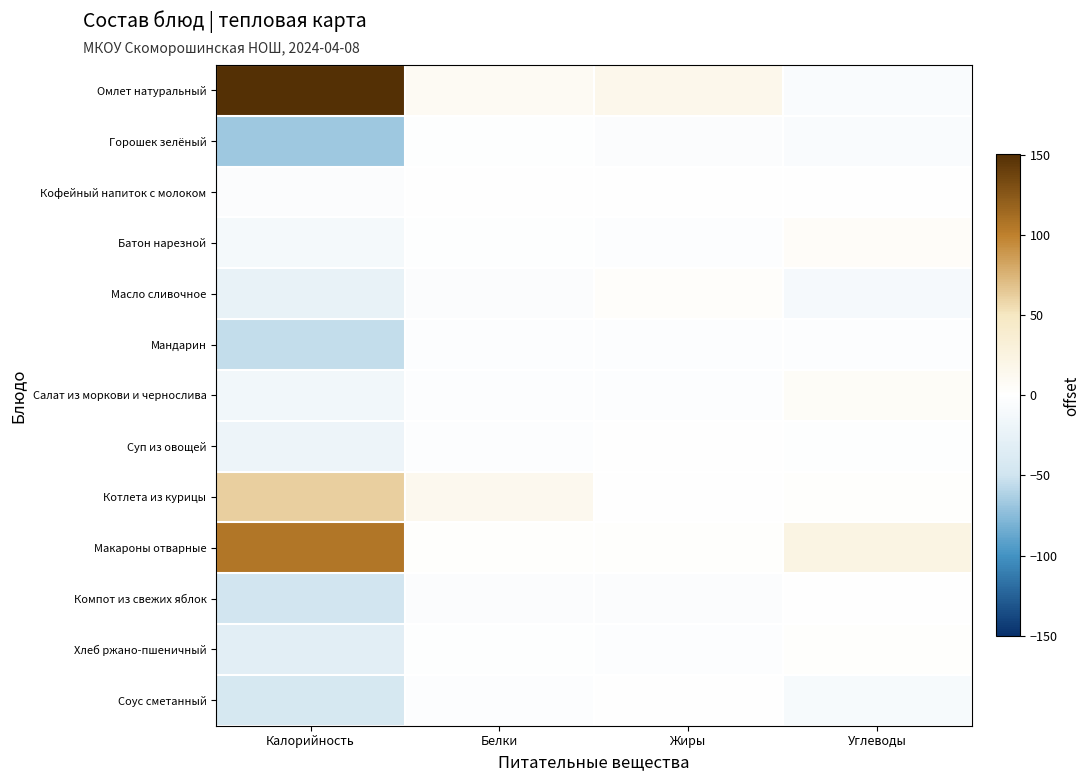

What is the difference between the highest and lowest values at Белки?

17.1